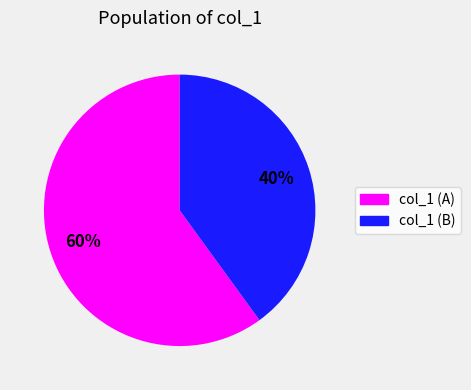

To the nearest percent, what is the difference between the largest and smallest slice percentages?

20%